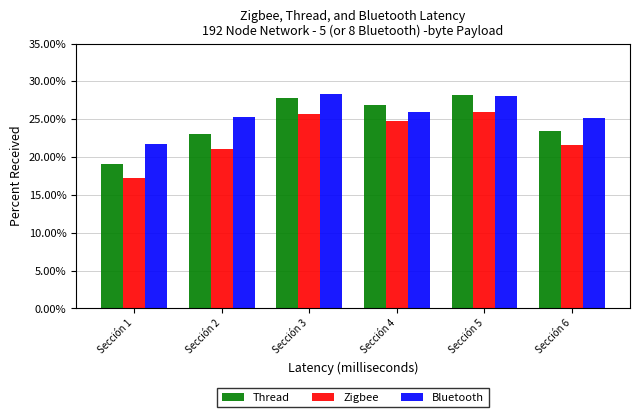

What is the sum of all Bluetooth values?

154.5